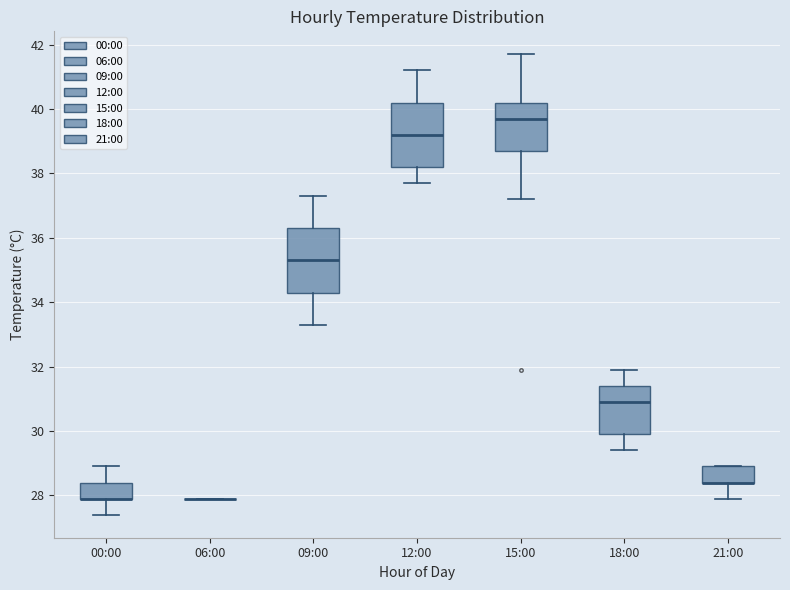

Reading left to right, read every box against the y-axis: the position of its median line, the range the box covers, and the ends of its whiskers. The values are not printed on the chart, so give them approximately, as read against the axis.

00:00: median 28.0 (drawn on the box's lower edge), box 28.0 to 28.4, whiskers 27.4 to 29.0
06:00: box collapsed to a line at 28.0, whiskers 28.0 to 28.0
09:00: median 35.4, box 34.4 to 36.4, whiskers 33.4 to 37.4
12:00: median 39.2, box 38.2 to 40.2, whiskers 37.8 to 41.2
15:00: median 39.8, box 38.8 to 40.2, whiskers 37.2 to 41.8
18:00: median 31.0, box 30.0 to 31.4, whiskers 29.4 to 32.0
21:00: median 28.4 (drawn on the box's lower edge), box 28.4 to 29.0, whiskers 28.0 to 29.0